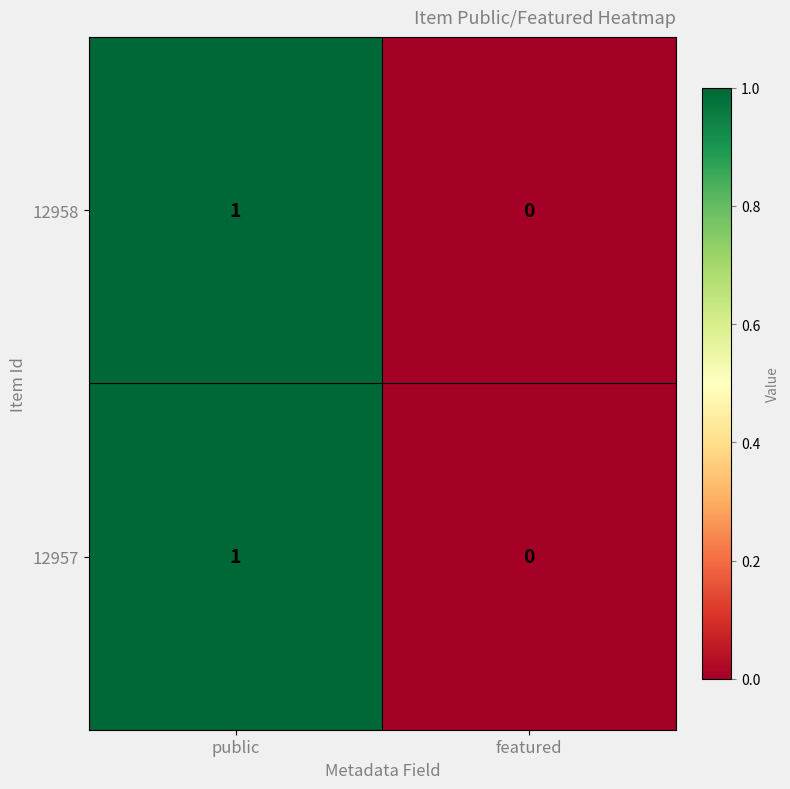

At which category is the sum across all series the highest?

public